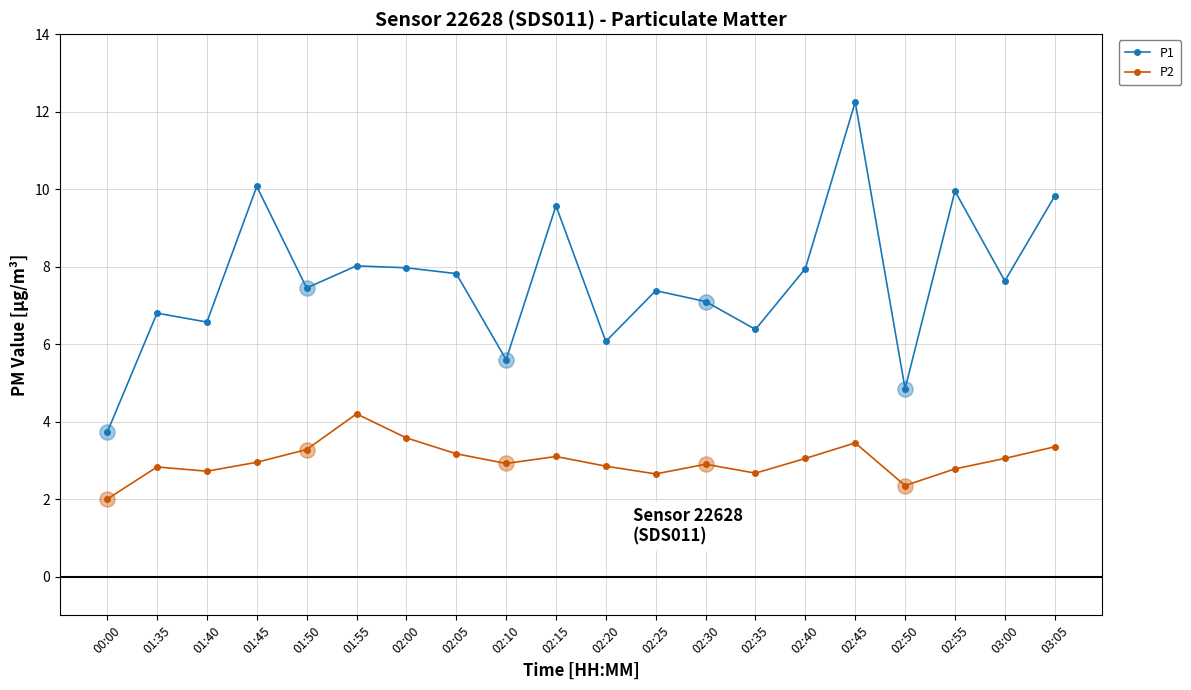

Which series changed the most between 02:20 and 02:40?

P1